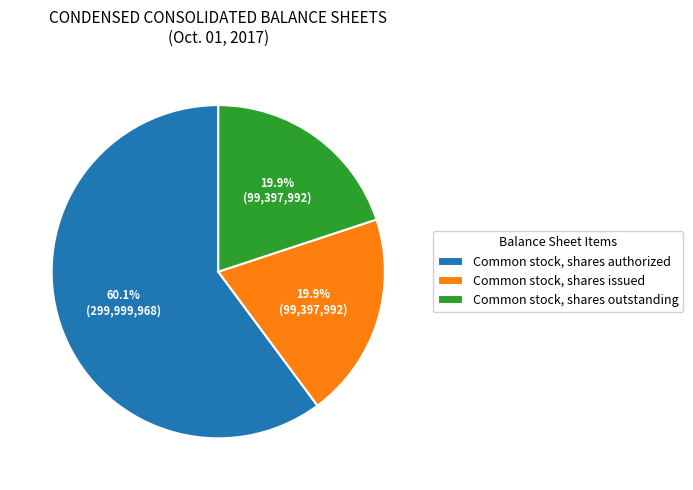

Between Common stock, shares issued and Common stock, shares authorized, which is larger?

Common stock, shares authorized